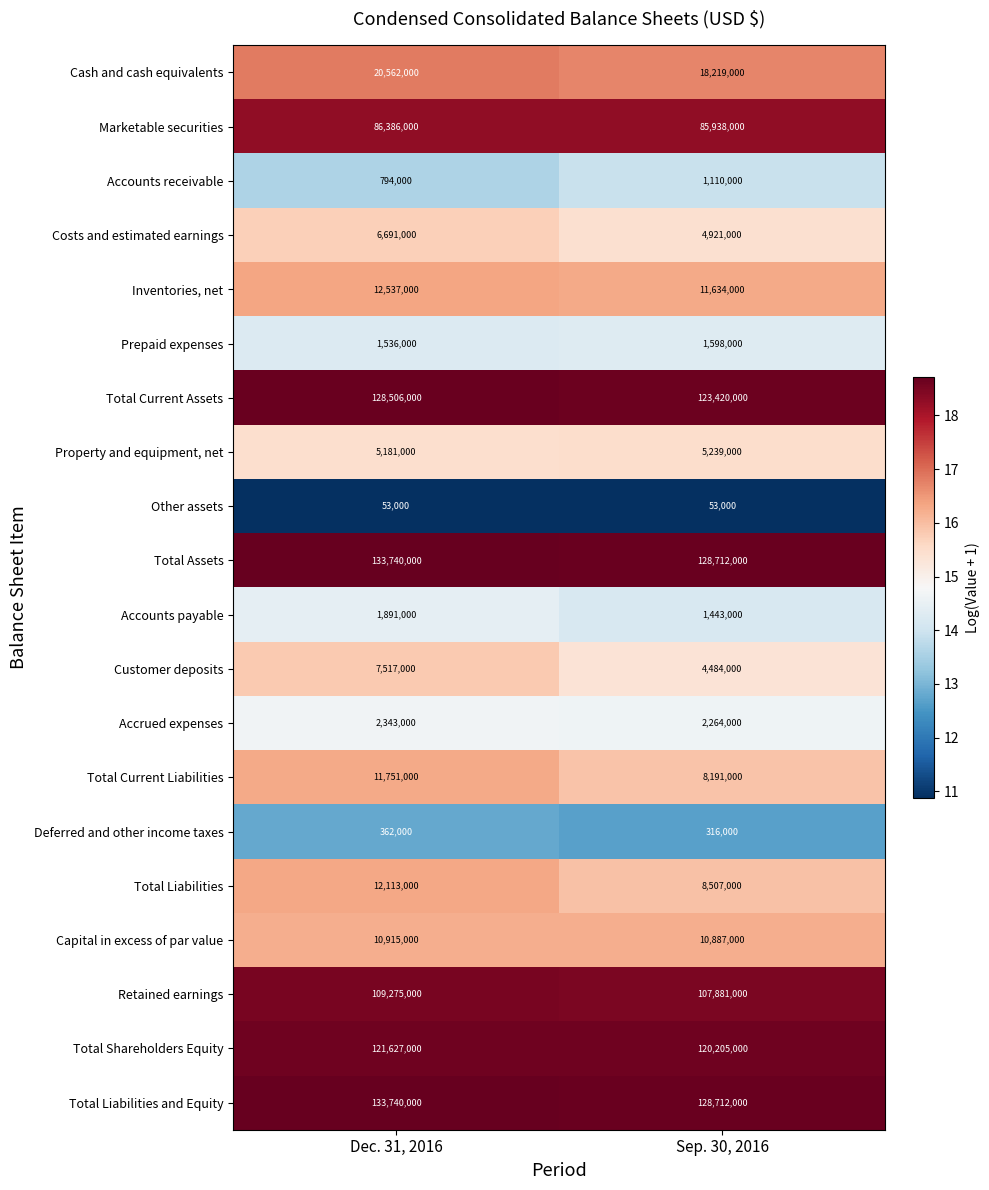

Which category has the highest value across all series?

Dec. 31, 2016